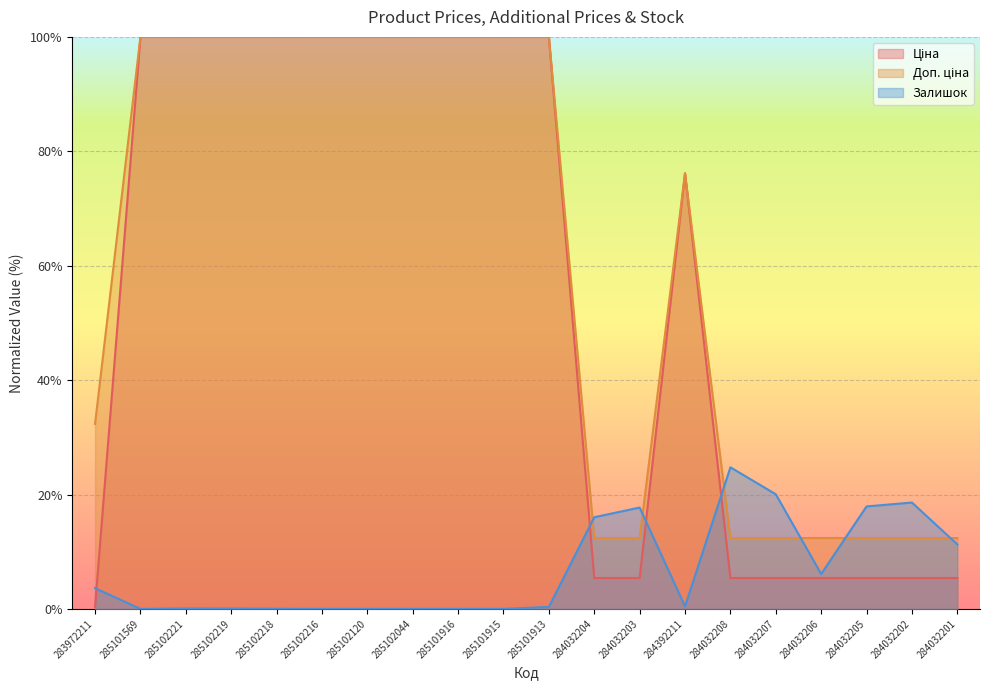

What is the total value across all series at 285101916?

200.0